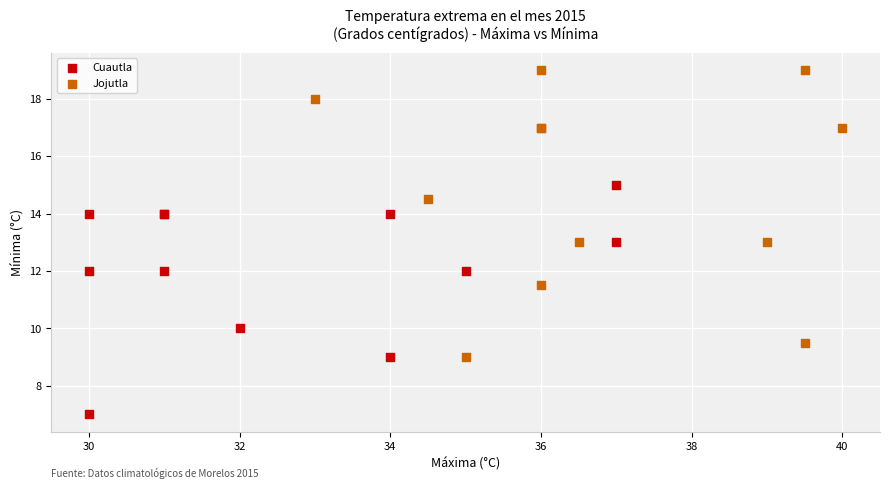

Which series contains the lowest Y value?

Cuautla